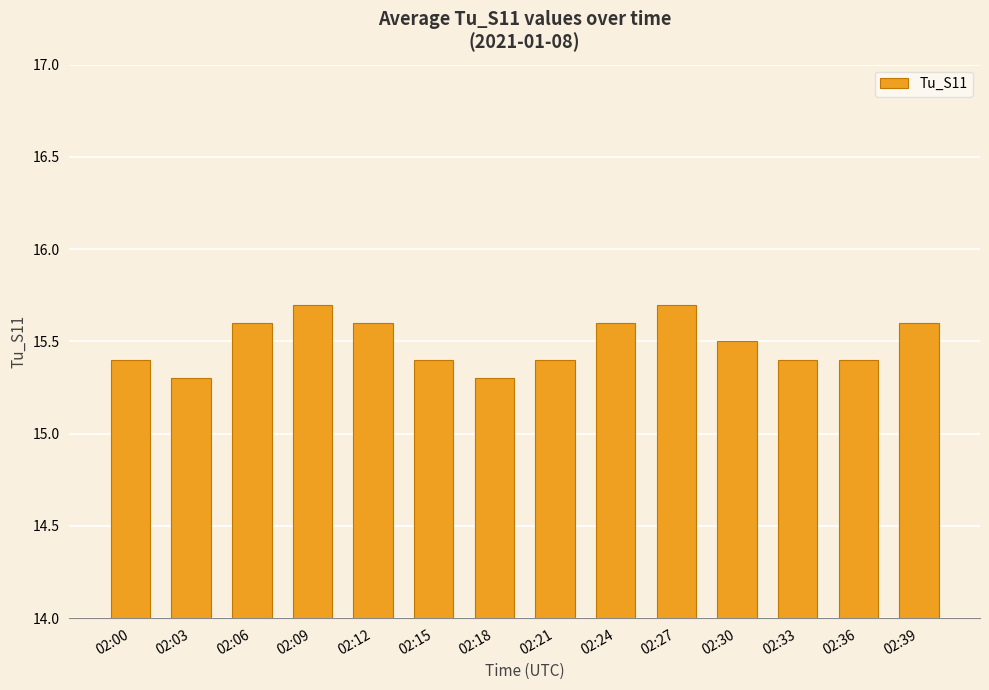

Are the bars grouped side by side (vs. stacked)?

No